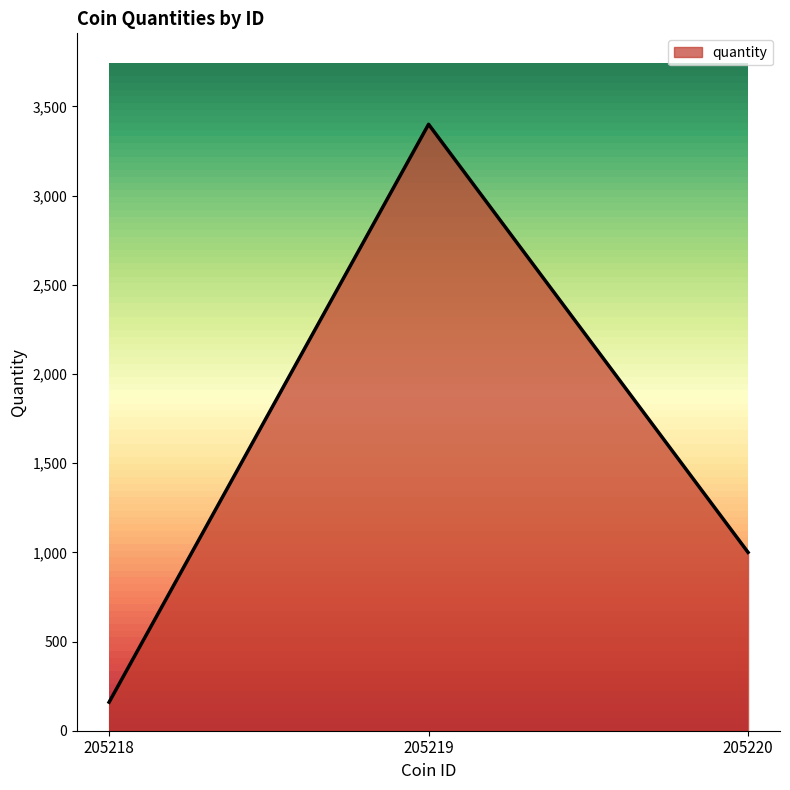

What is the sum of the values at 205220 and 205219?

4400